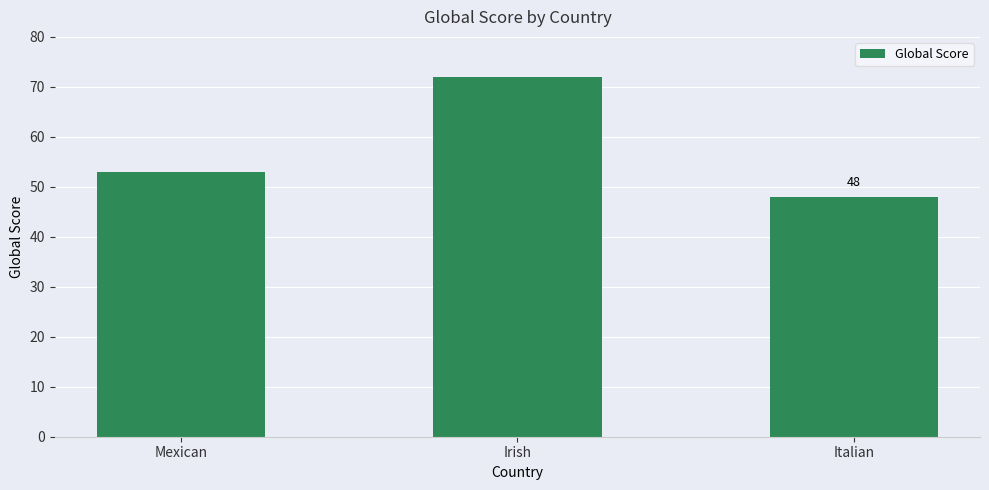

What is the ratio of the value at Mexican to the value at Irish?

0.7